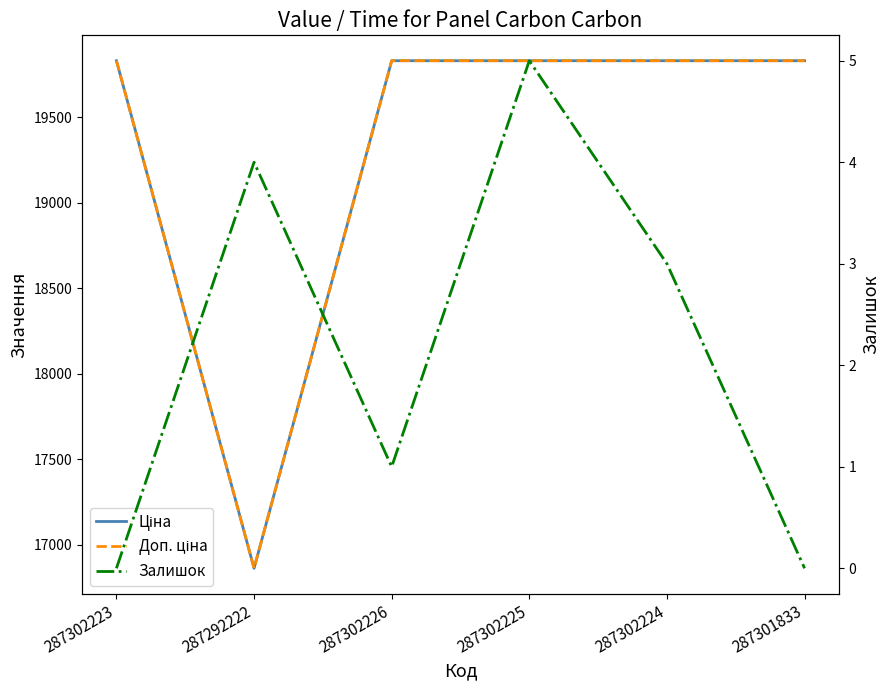

Which has a higher value, 287302225 or 287302226?

287302225